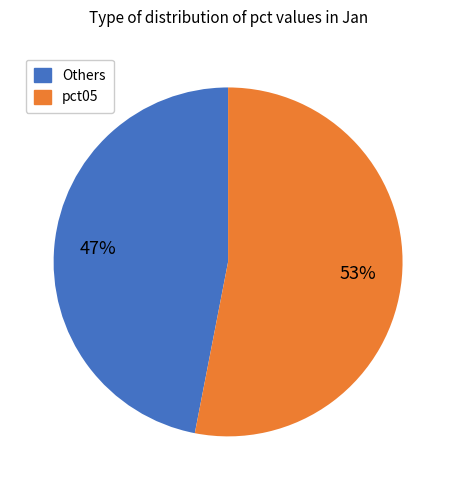

To the nearest percent, what is the average slice percentage?

50%